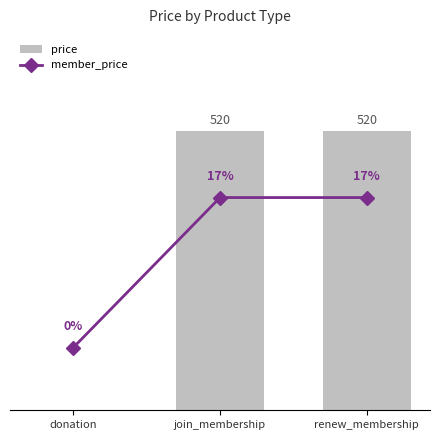

What is the approximate value of price at join_membership, to the nearest 50?

500